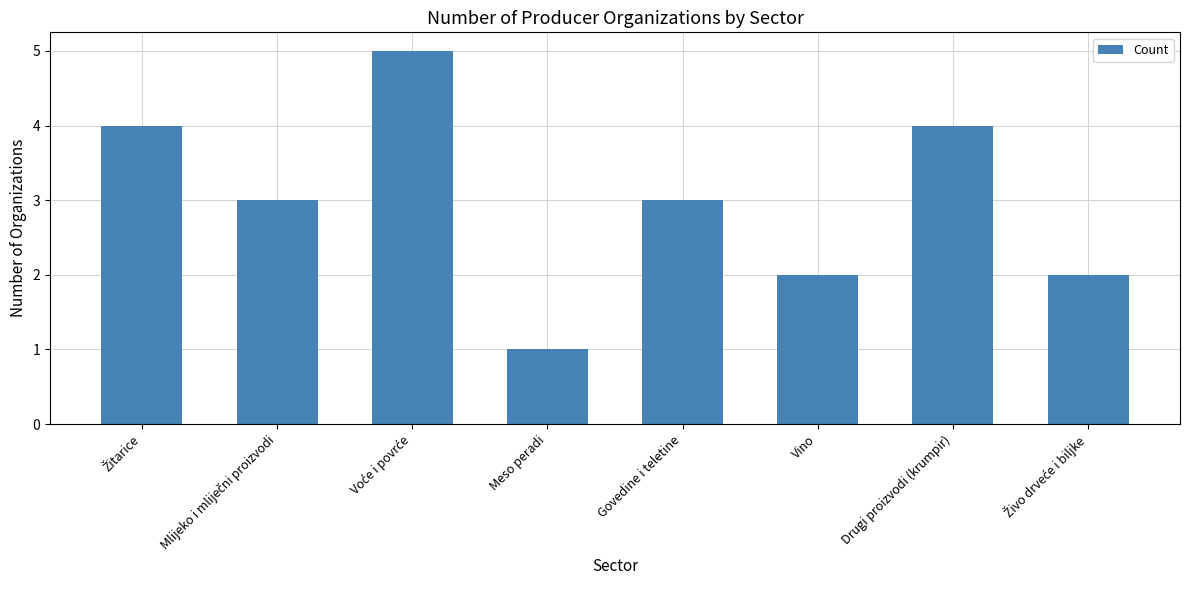

Is it true that the value at Vino is 1?

False